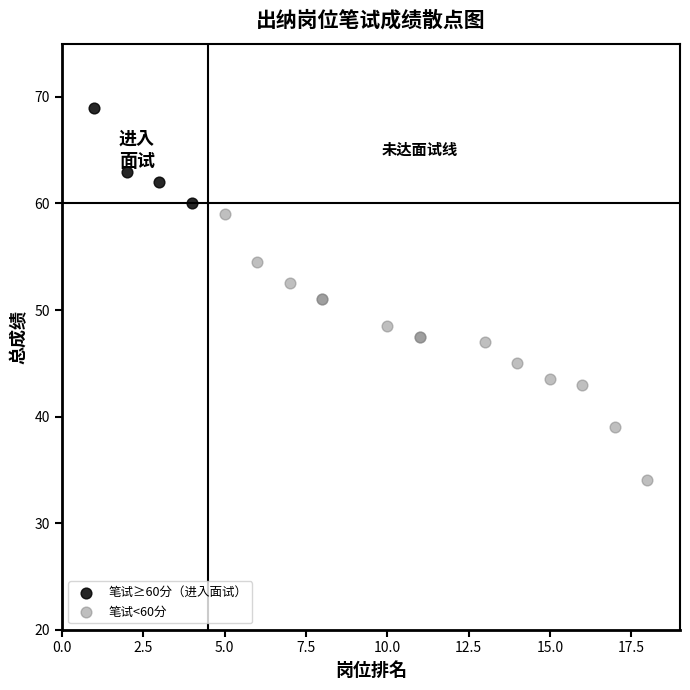

Which series contains the lowest Y value?

笔试<60分